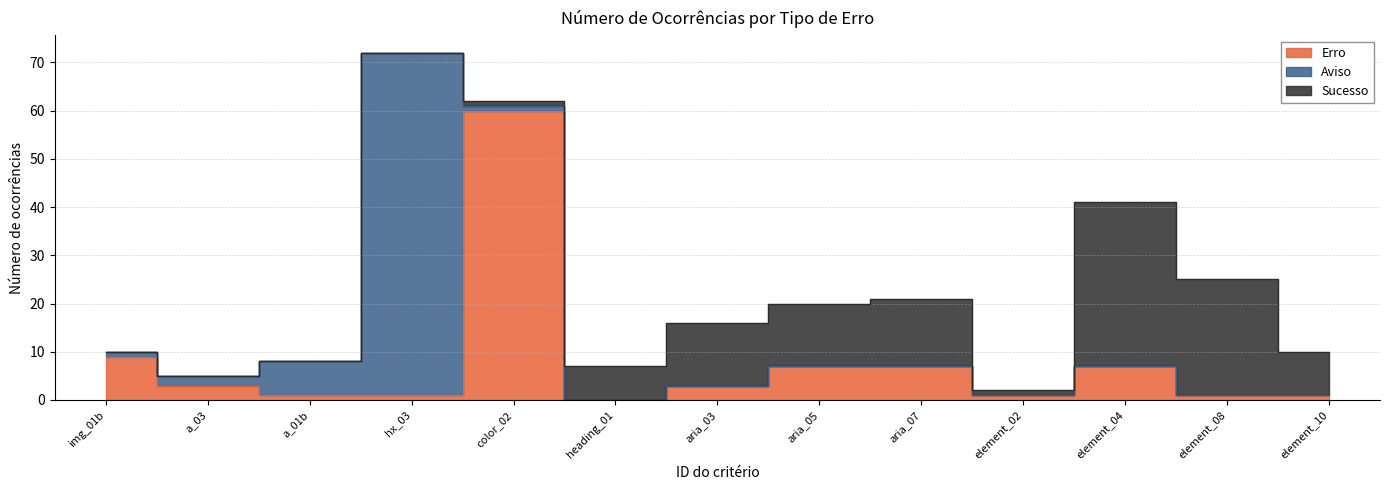

What is the difference between the maximum and minimum values in the Erro series?

60